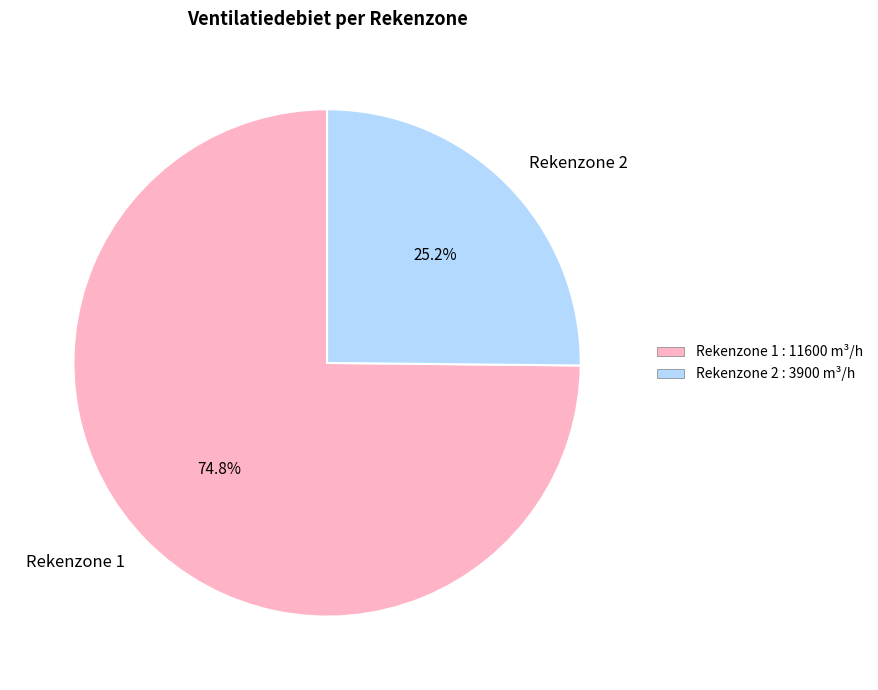

Is it true that Rekenzone 1 is 75% of the pie?

True